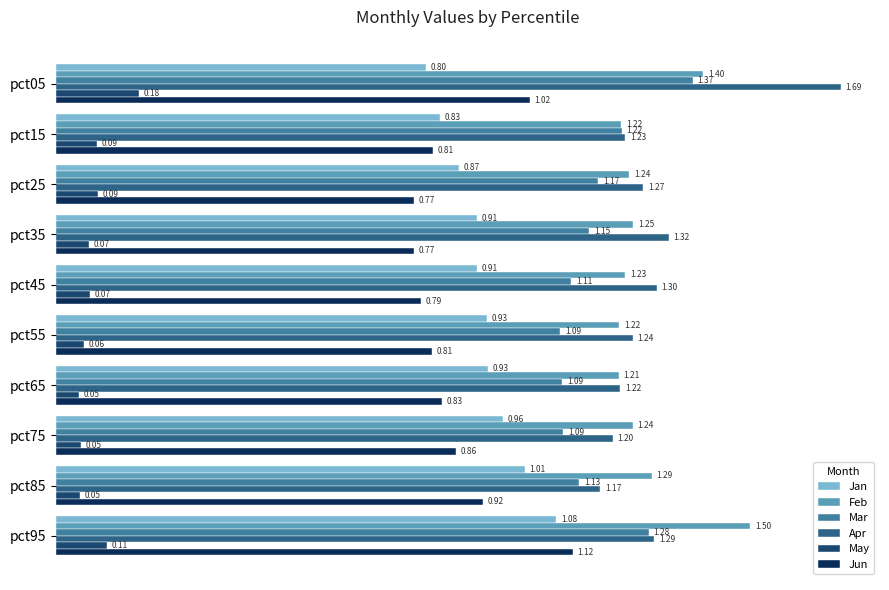

At which label does Jun reach its peak?

pct95